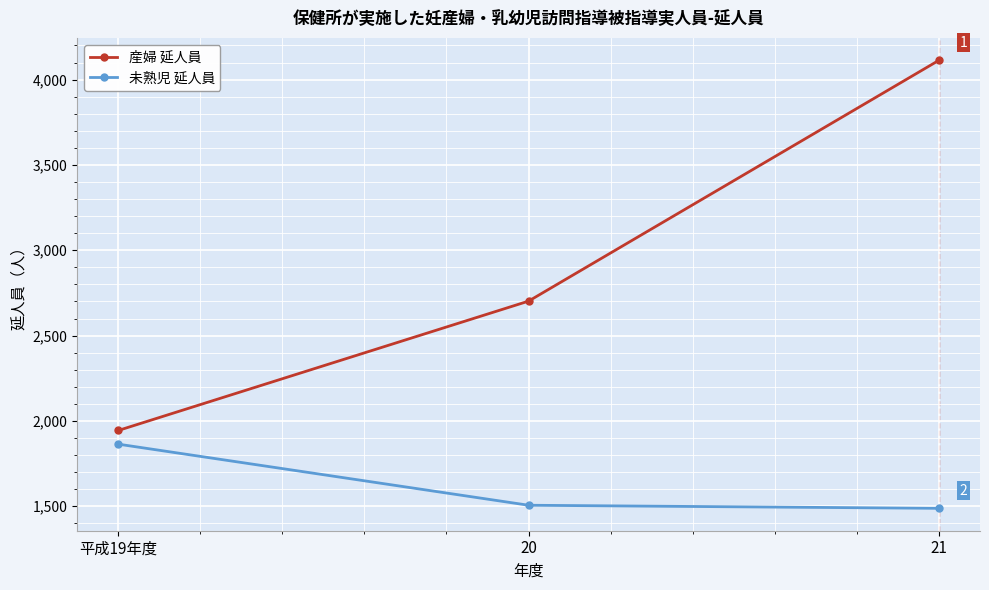

Read the 産婦 延人員 value at 21.

4113